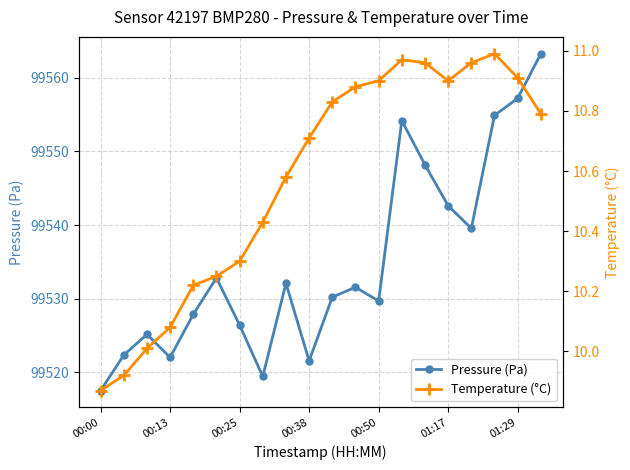

How many interior local valleys does the Pressure (Pa) series have?

5